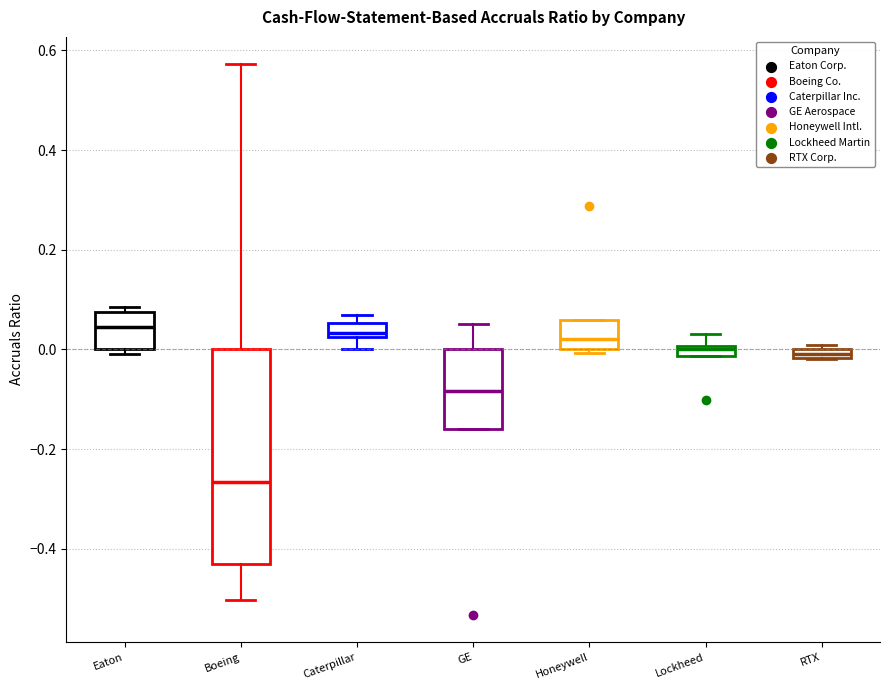

Where is the lower edge of the box for Caterpillar on the y-axis? The values are not printed on the chart, so give them approximately, as read against the axis.

0.02